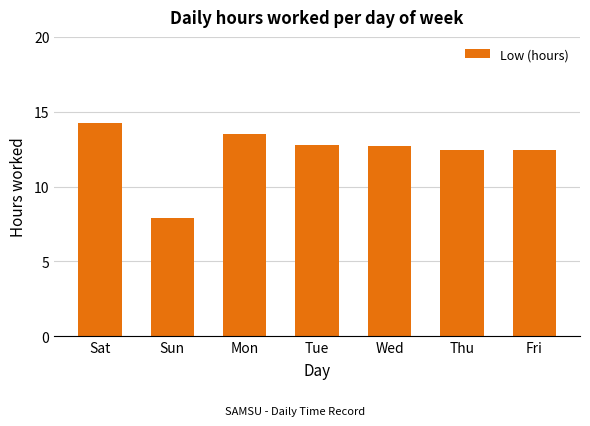

What is the sum of all values?

86.1